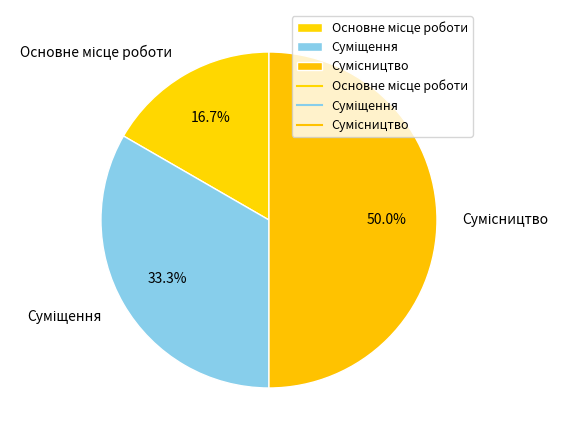

What percentage is the Сумісництво slice, to the nearest percent?

50%